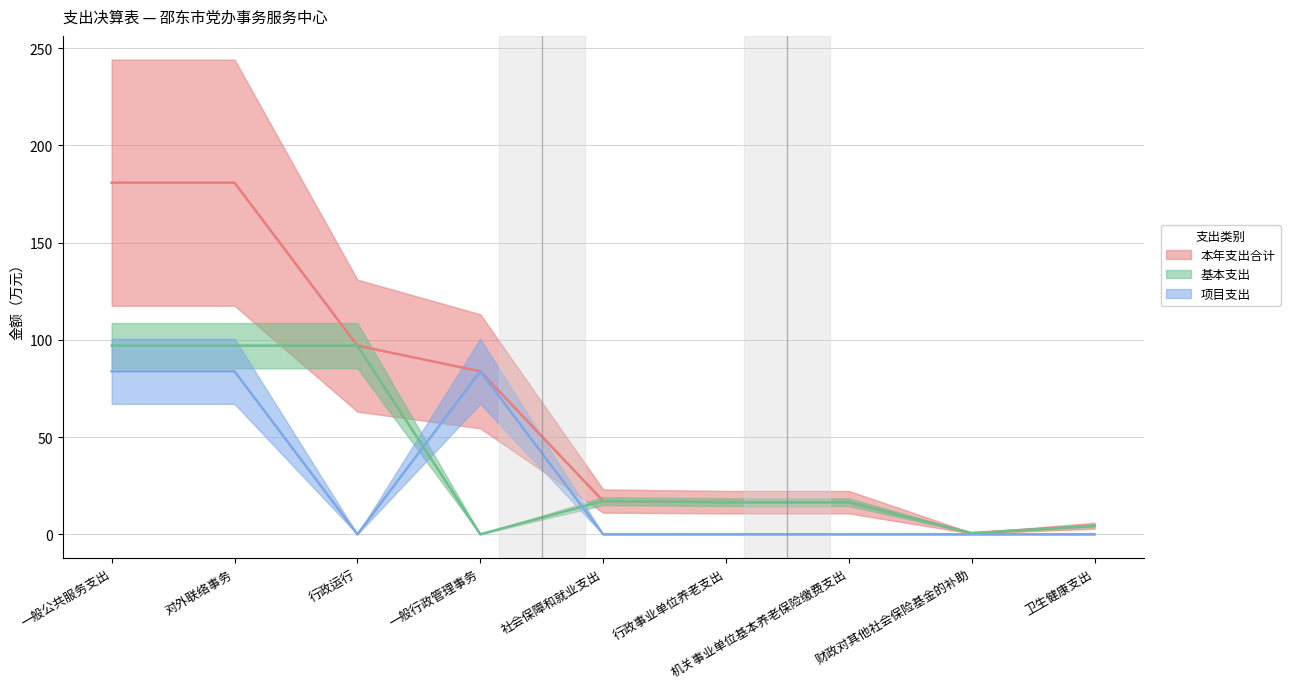

At which category does 项目支出 reach its first local peak?

一般行政管理事务